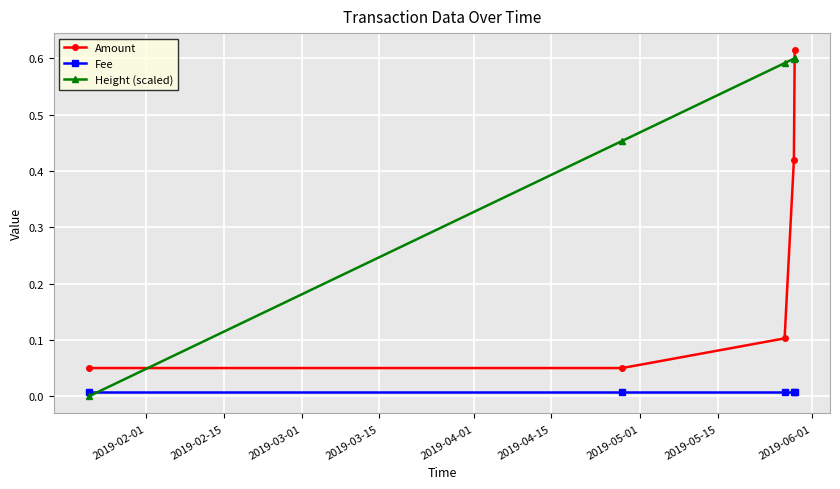

After their last crossing, which series has the higher values: Amount or Height (scaled)?

Amount